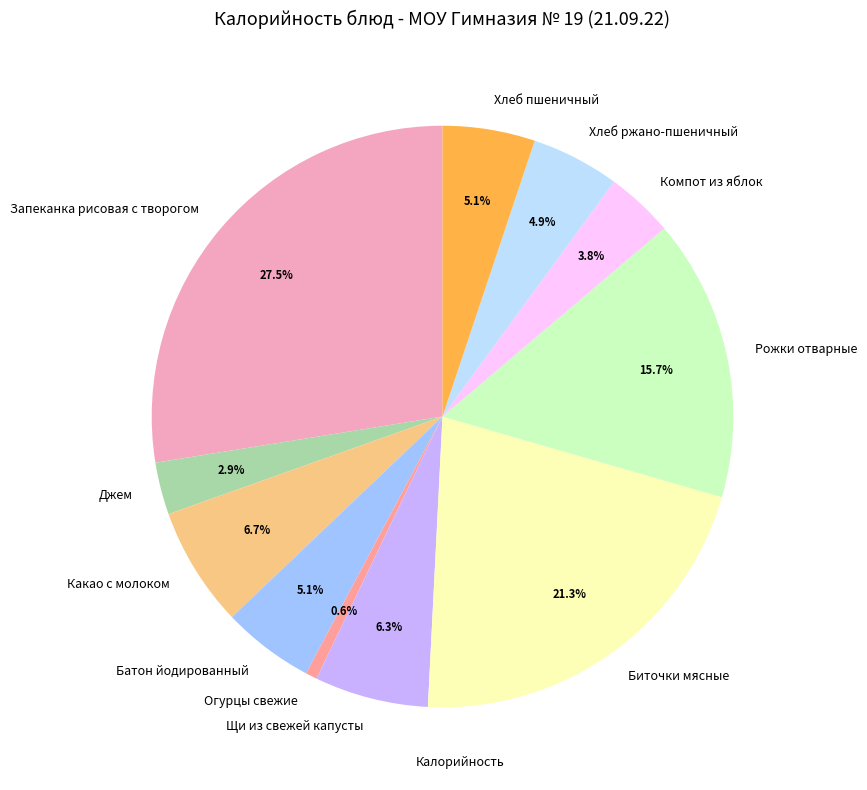

Is there any slice that represents more than half of the pie?

No